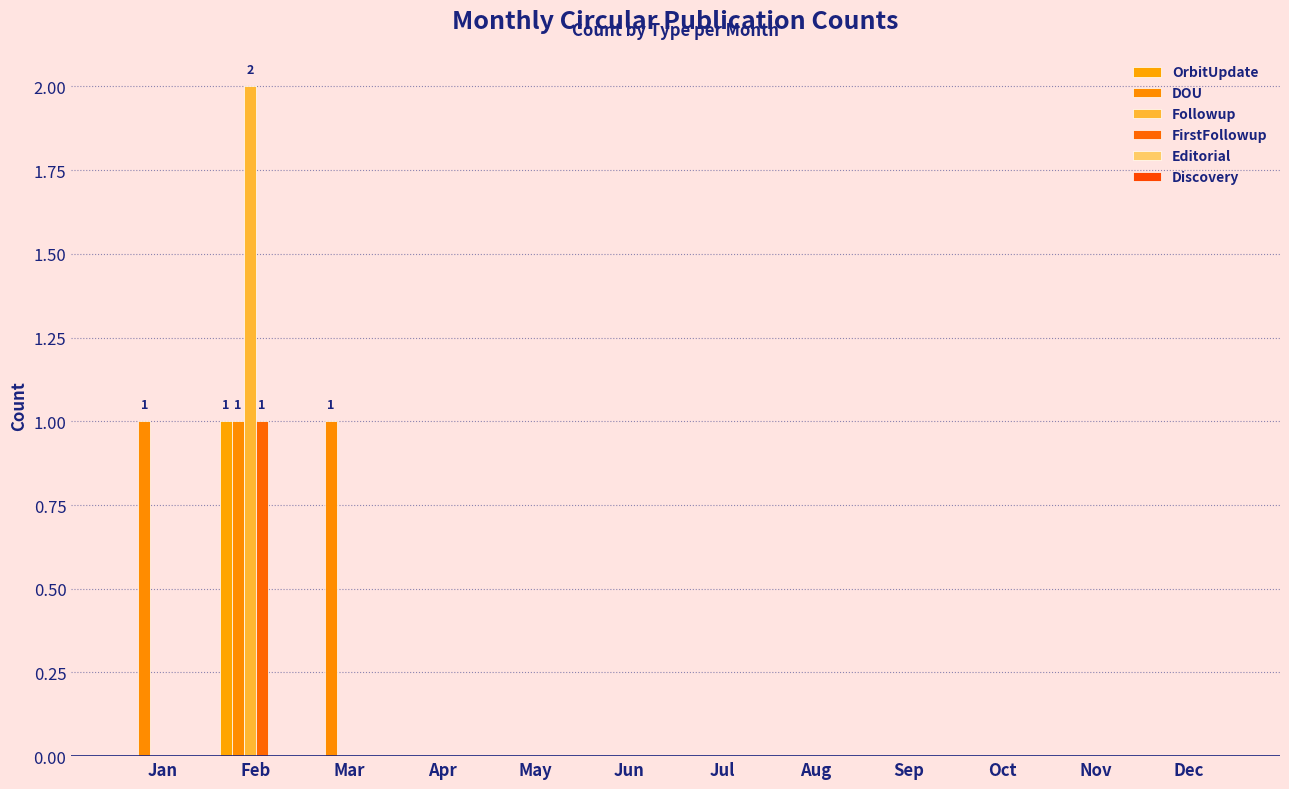

Which series has the widest spread of values?

Followup